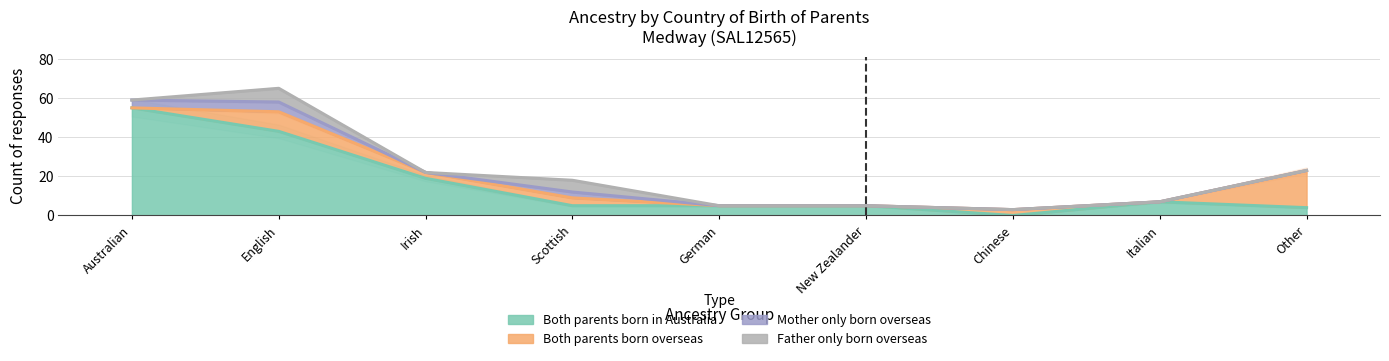

Reading left to right, what are all the values shown in this chart?

Both parents born in Australia: 55	43	19	5	5	5	0	7	4
Both parents born overseas: 0	10	3	4	0	0	3	0	19
Mother only born overseas: 4	5	0	3	0	0	0	0	0
Father only born overseas: 0	7	0	6	0	0	0	0	0